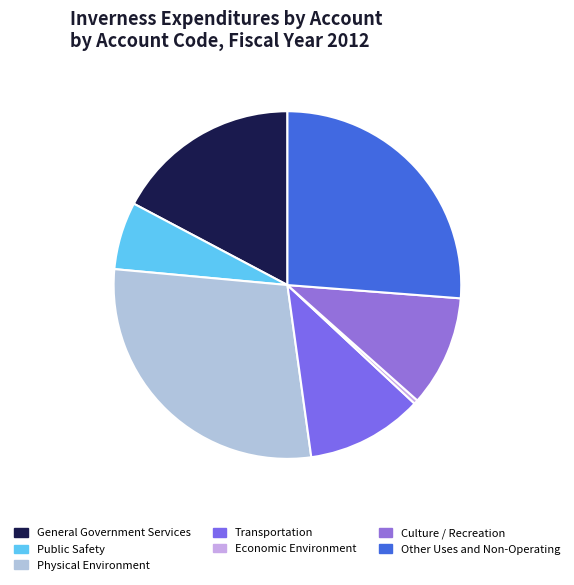

What is the largest slice in the pie chart?

Physical Environment